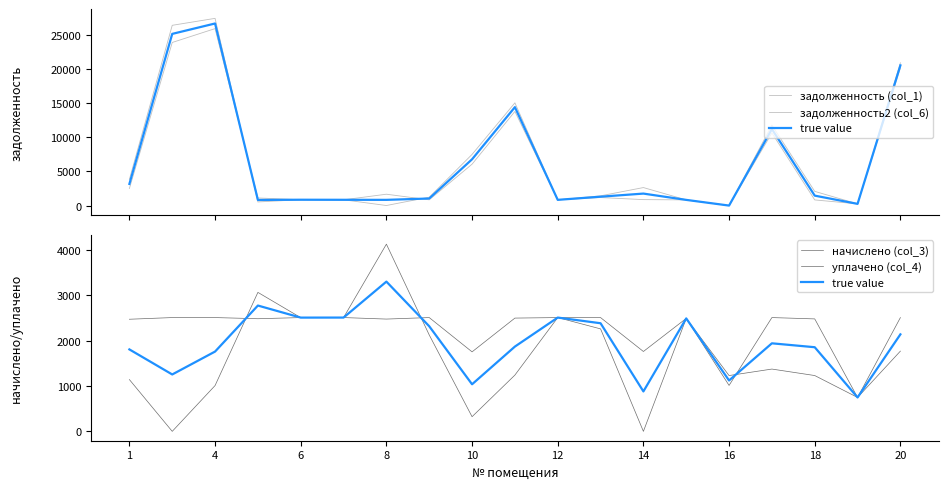

Which has a higher value, 1 or 14?

1